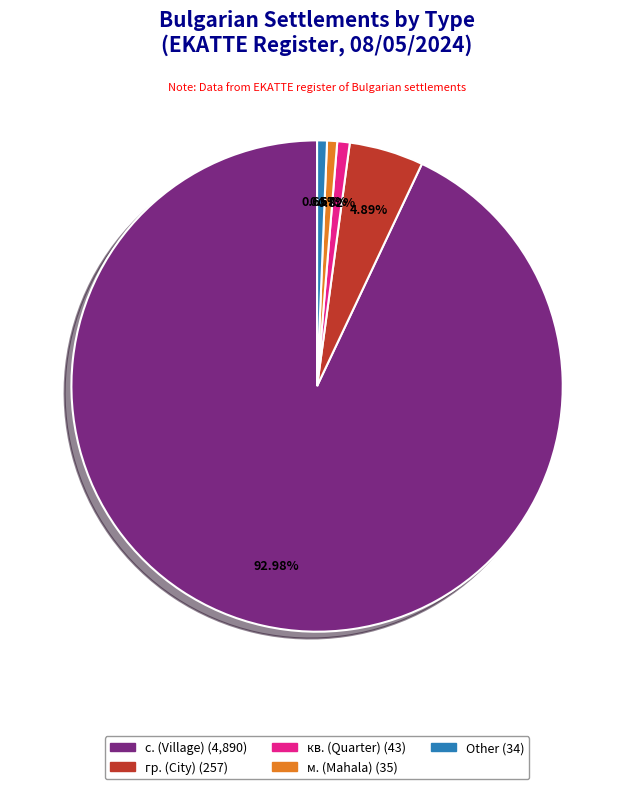

Does any single category account for the majority?

Yes